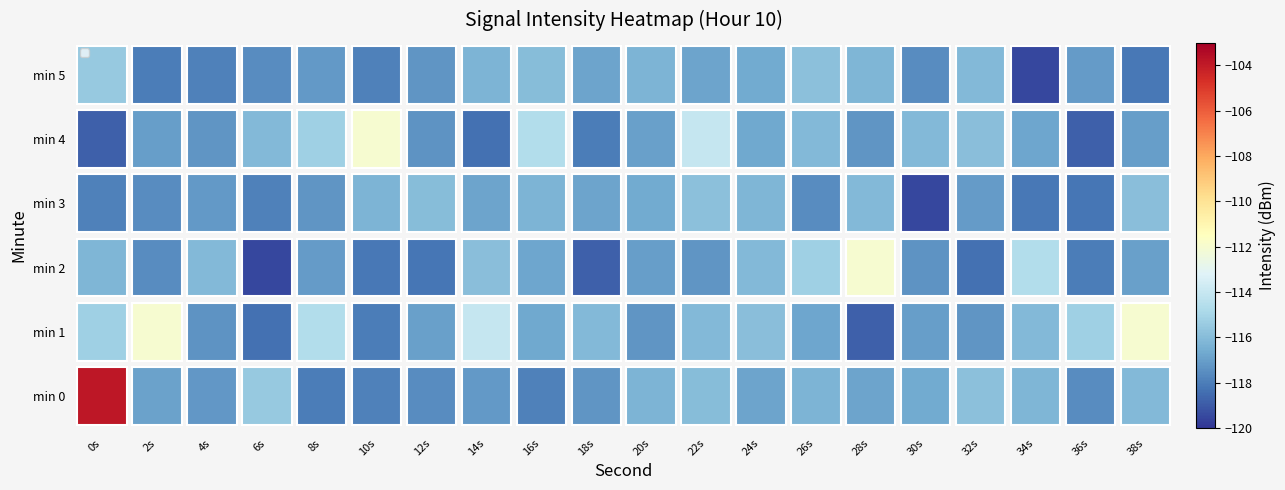

Reading left to right, extract all data points from this chart.

min 0: 0s=-103.8	2s=-116.9	4s=-117.3	6s=-115.6	8s=-118.0	10s=-117.9	12s=-117.6	14s=-117.1	16s=-117.9	18s=-117.3	20s=-116.3	22s=-116.0	24s=-116.9	26s=-116.3	28s=-116.8	30s=-116.7	32s=-115.8	34s=-116.2	36s=-117.6	38s=-116.1
min 1: 0s=-115.2	2s=-112.0	4s=-117.4	6s=-118.4	8s=-114.7	10s=-118.0	12s=-116.9	14s=-114.1	16s=-116.7	18s=-116.1	20s=-117.3	22s=-116.1	24s=-115.9	26s=-116.8	28s=-118.8	30s=-117.0	32s=-117.3	34s=-116.1	36s=-115.2	38s=-112.0
min 2: 0s=-116.2	2s=-117.6	4s=-116.1	6s=-119.5	8s=-117.1	10s=-118.2	12s=-118.3	14s=-115.9	16s=-116.8	18s=-118.8	20s=-117.0	22s=-117.3	24s=-116.1	26s=-115.2	28s=-112.0	30s=-117.4	32s=-118.4	34s=-114.7	36s=-118.0	38s=-116.9
min 3: 0s=-117.9	2s=-117.6	4s=-117.1	6s=-117.9	8s=-117.3	10s=-116.3	12s=-116.0	14s=-116.9	16s=-116.3	18s=-116.8	20s=-116.7	22s=-115.8	24s=-116.2	26s=-117.6	28s=-116.1	30s=-119.5	32s=-117.1	34s=-118.2	36s=-118.3	38s=-115.9
min 4: 0s=-118.8	2s=-117.0	4s=-117.3	6s=-116.1	8s=-115.2	10s=-112.0	12s=-117.4	14s=-118.4	16s=-114.7	18s=-118.0	20s=-116.9	22s=-114.1	24s=-116.7	26s=-116.1	28s=-117.3	30s=-116.1	32s=-115.9	34s=-116.8	36s=-118.8	38s=-117.0
min 5: 0s=-115.6	2s=-118.0	4s=-117.9	6s=-117.6	8s=-117.1	10s=-117.9	12s=-117.3	14s=-116.3	16s=-116.0	18s=-116.9	20s=-116.3	22s=-116.8	24s=-116.7	26s=-115.8	28s=-116.2	30s=-117.6	32s=-116.1	34s=-119.5	36s=-117.1	38s=-118.2